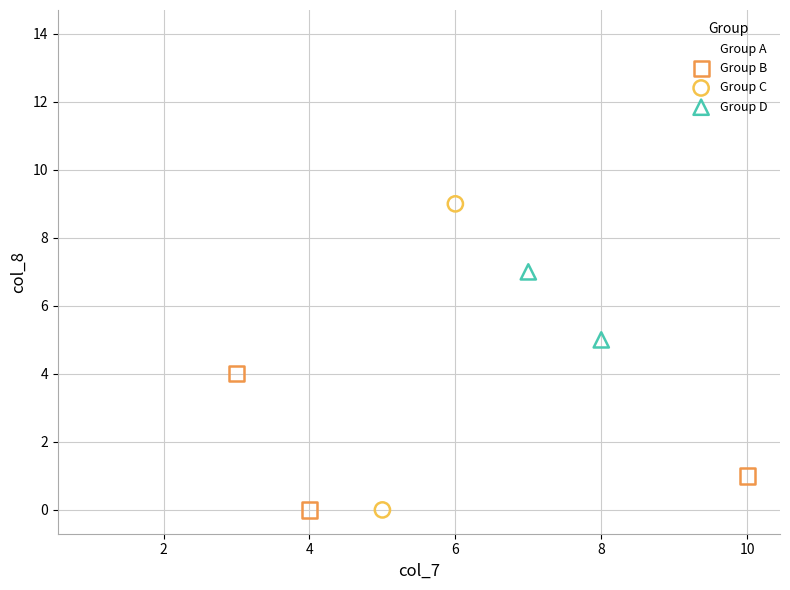

What are all the series names shown in the legend?

Group A, Group B, Group C, Group D